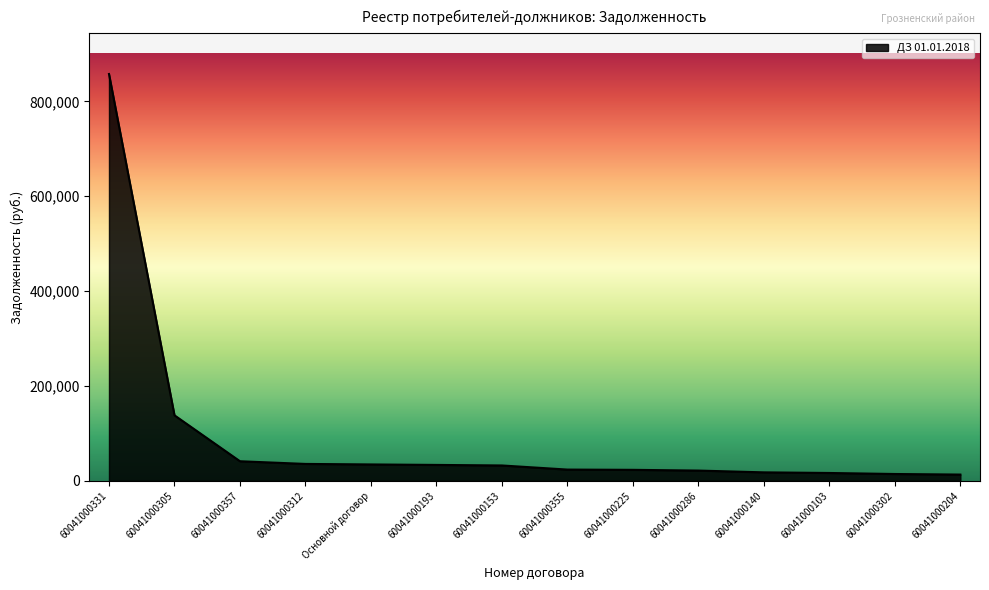

At which label is the value closest to 435471?

60041000305